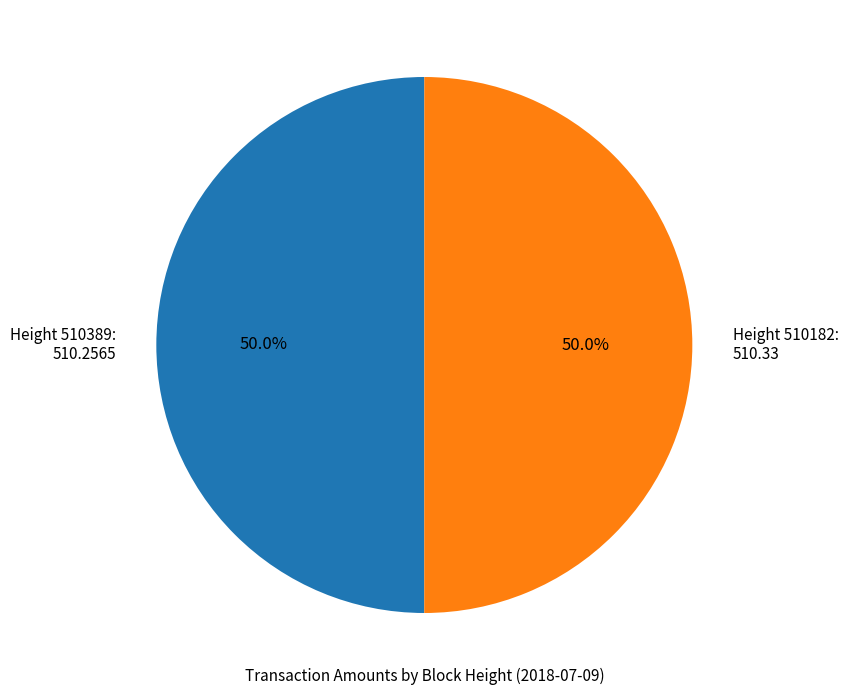

Approximately how many times larger is the value at Height 510389: 510.2565 compared to Height 510182: 510.33?

1.0